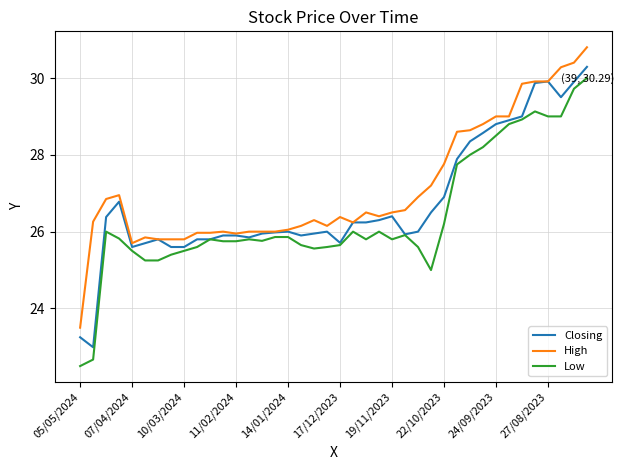

What is the maximum value for High?

30.8